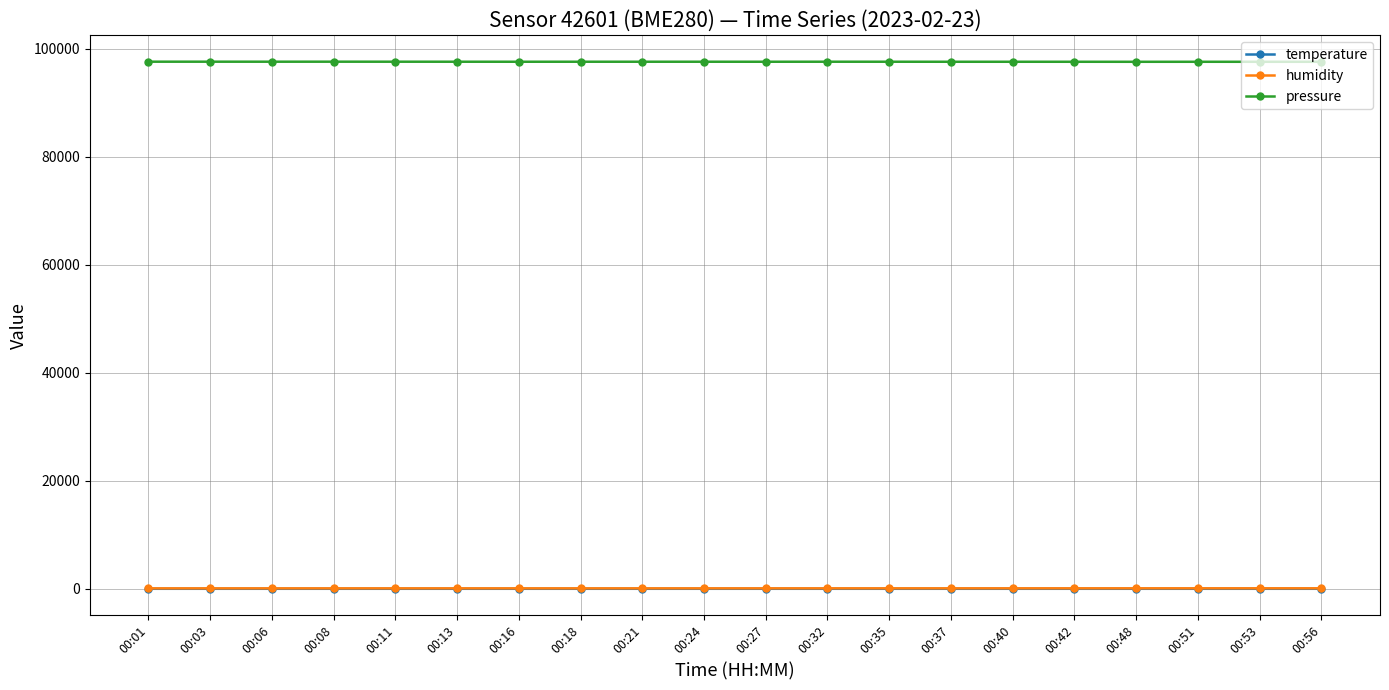

Which series has the largest total across all categories?

pressure